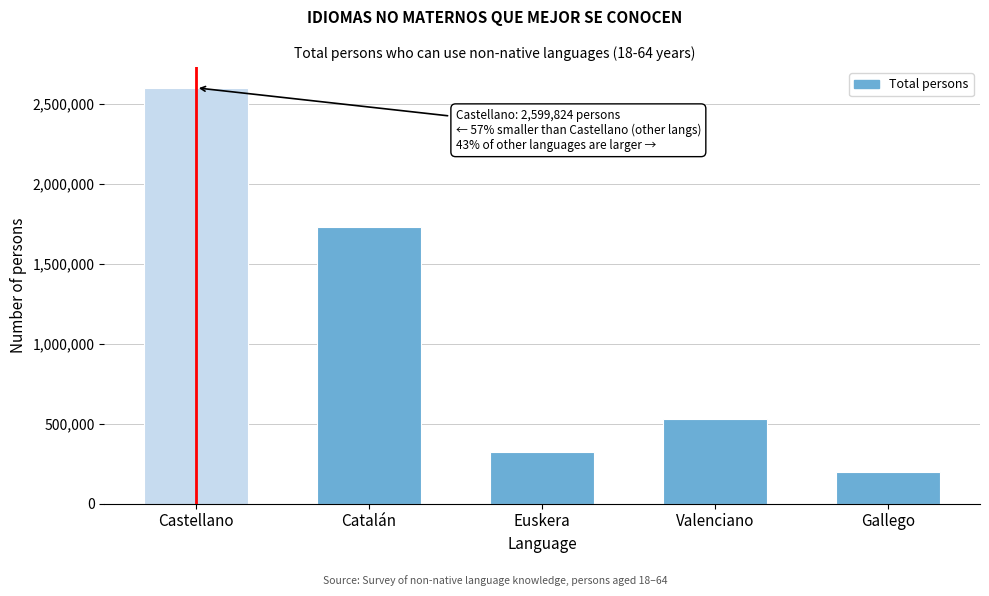

Reading left to right, what are all the values shown in this chart?

2599824	1728525	322213	529989	198241